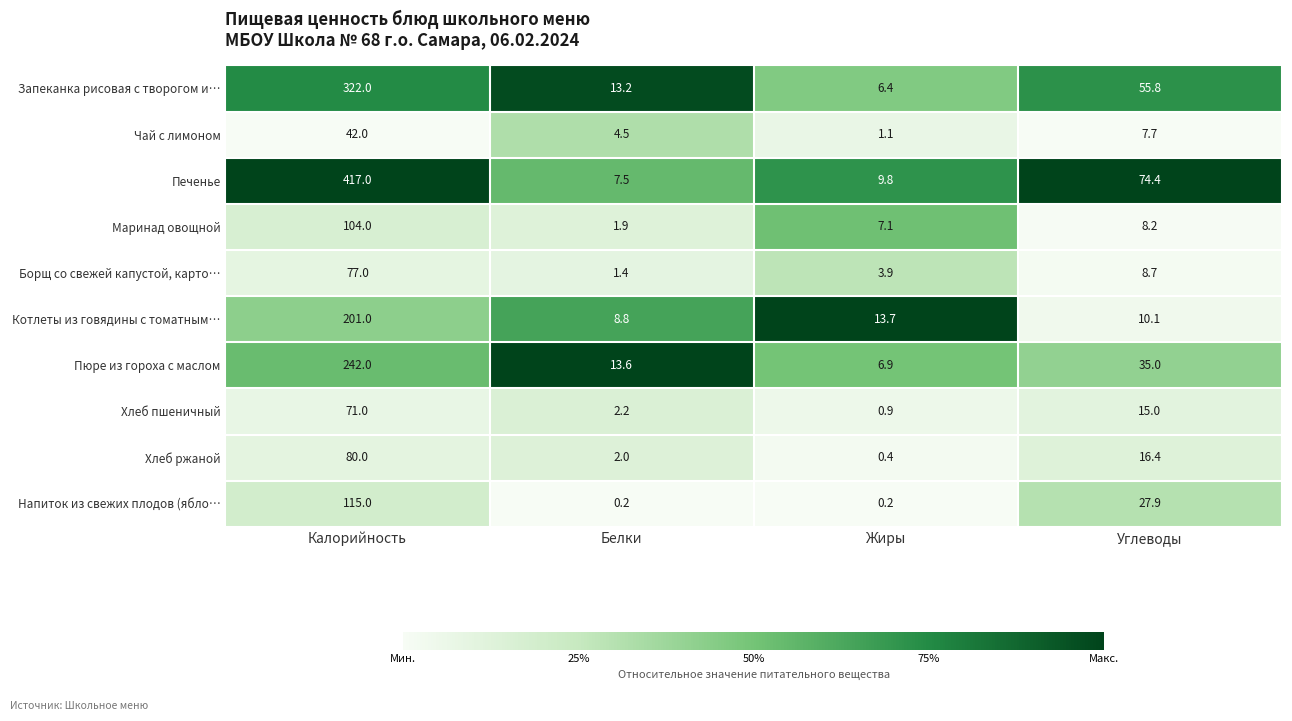

True or false: Чай с лимоном has a value of 1.4 at Белки.

False